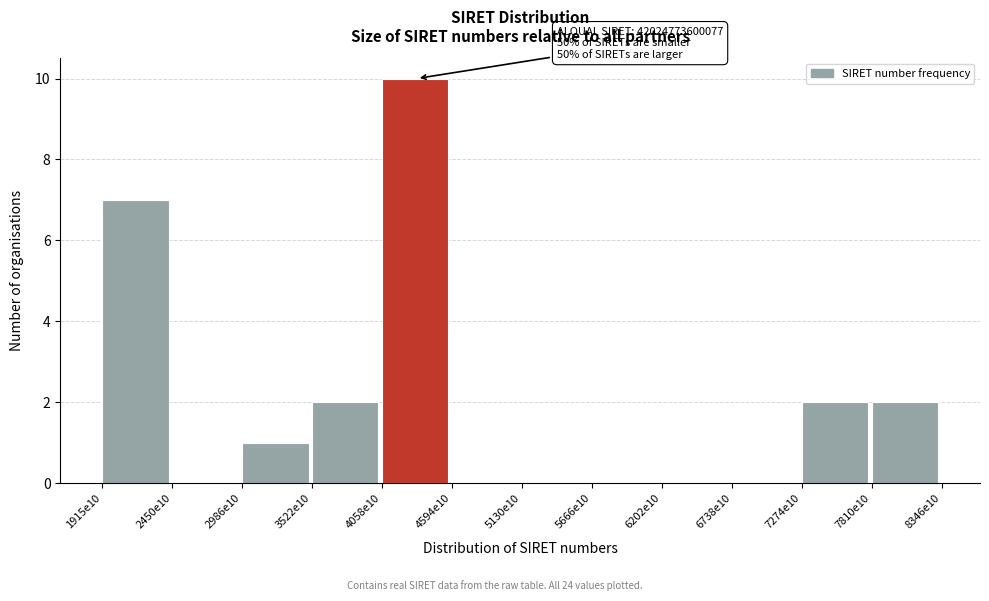

Reading left to right, what are all the values shown in this chart?

1915e10=7	2450e10=0	2986e10=1	3522e10=2	4058e10=10	4594e10=0	5130e10=0	5666e10=0	6202e10=0	6738e10=0	7274e10=2	7810e10=2